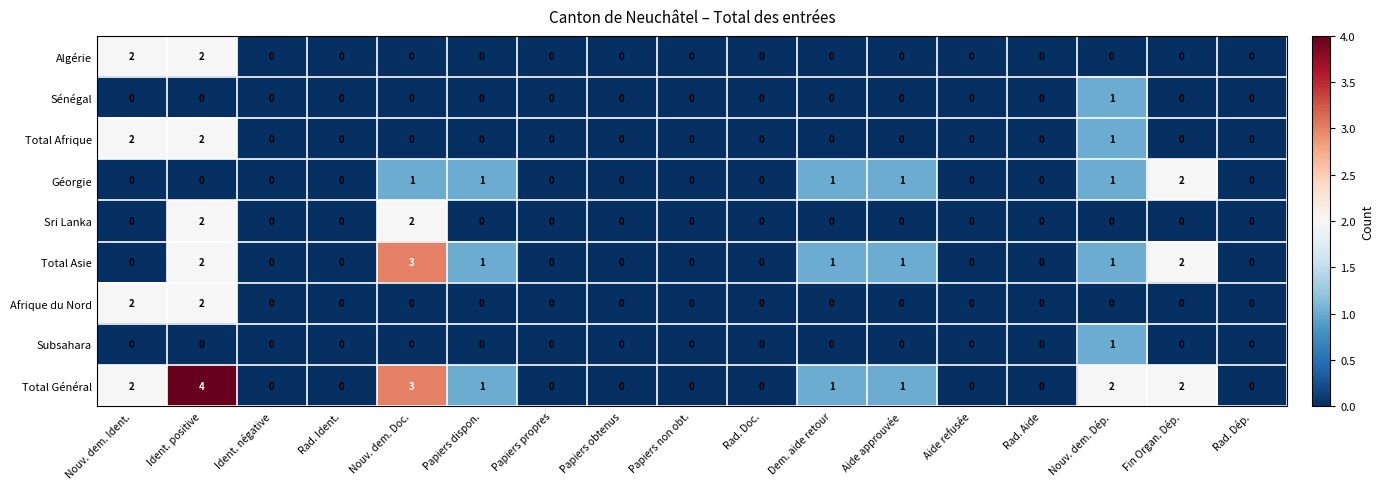

Which category has the highest value in the Total Général series?

Ident. positive